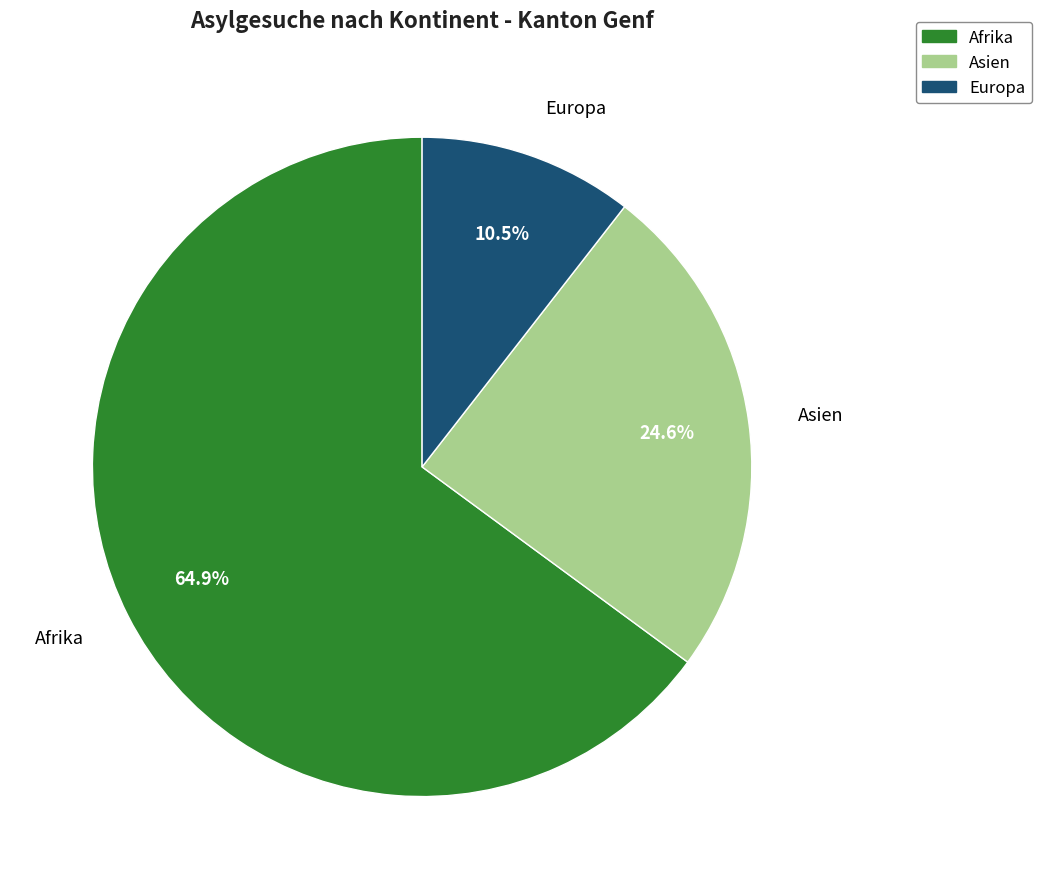

To the nearest percent, what is the average slice percentage?

33%